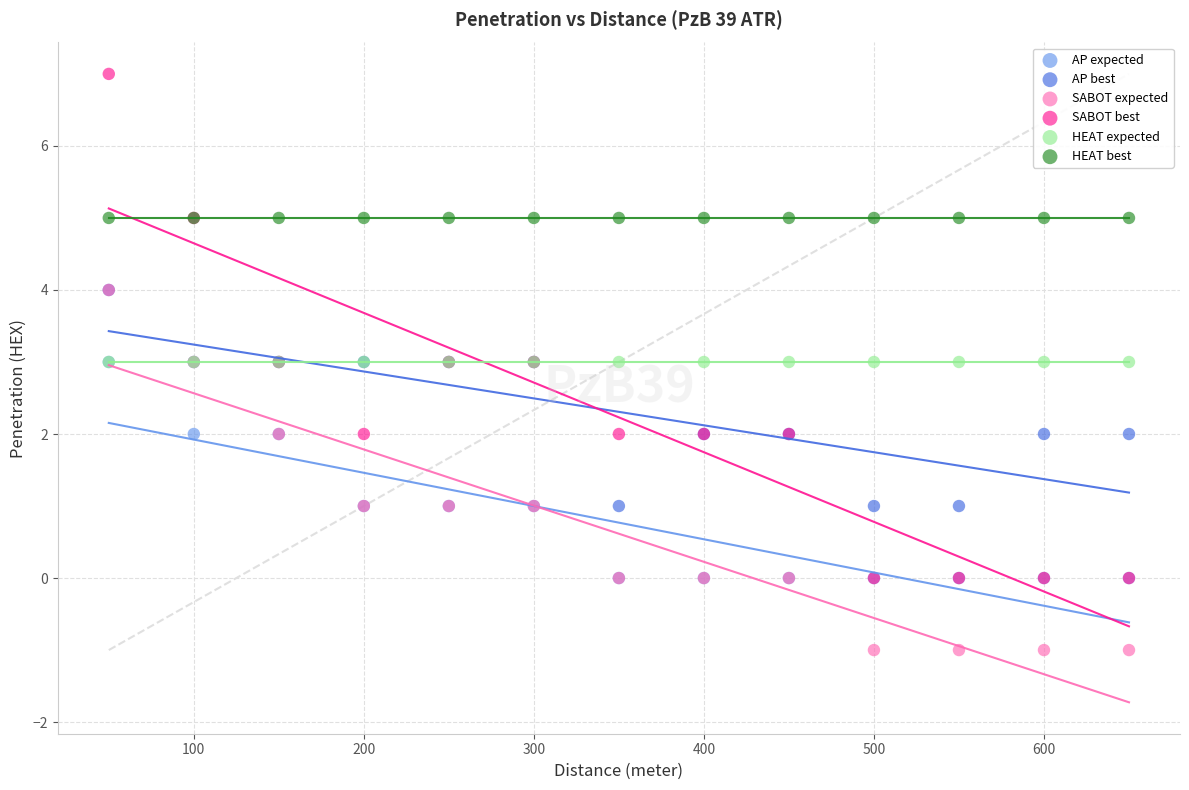

Which series contains the highest Y value?

SABOT best